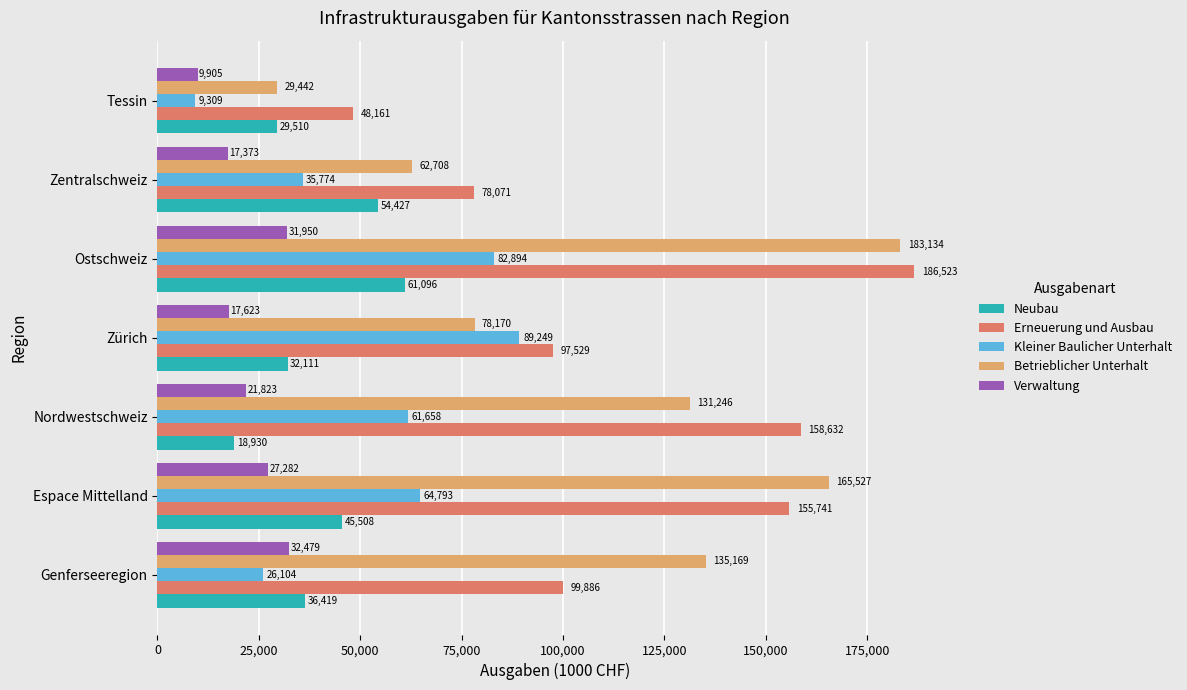

Where is Verwaltung nearest to the value 21192?

Nordwestschweiz